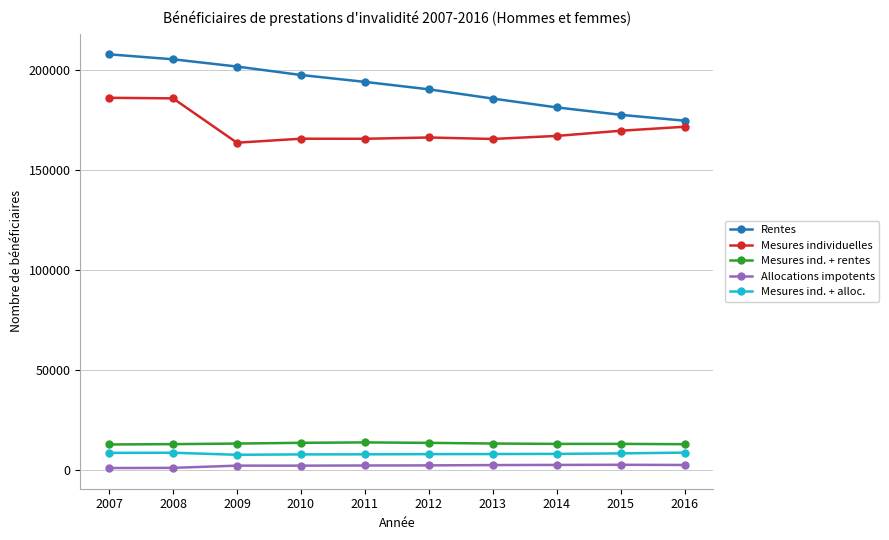

Which series has the widest spread of values?

Rentes